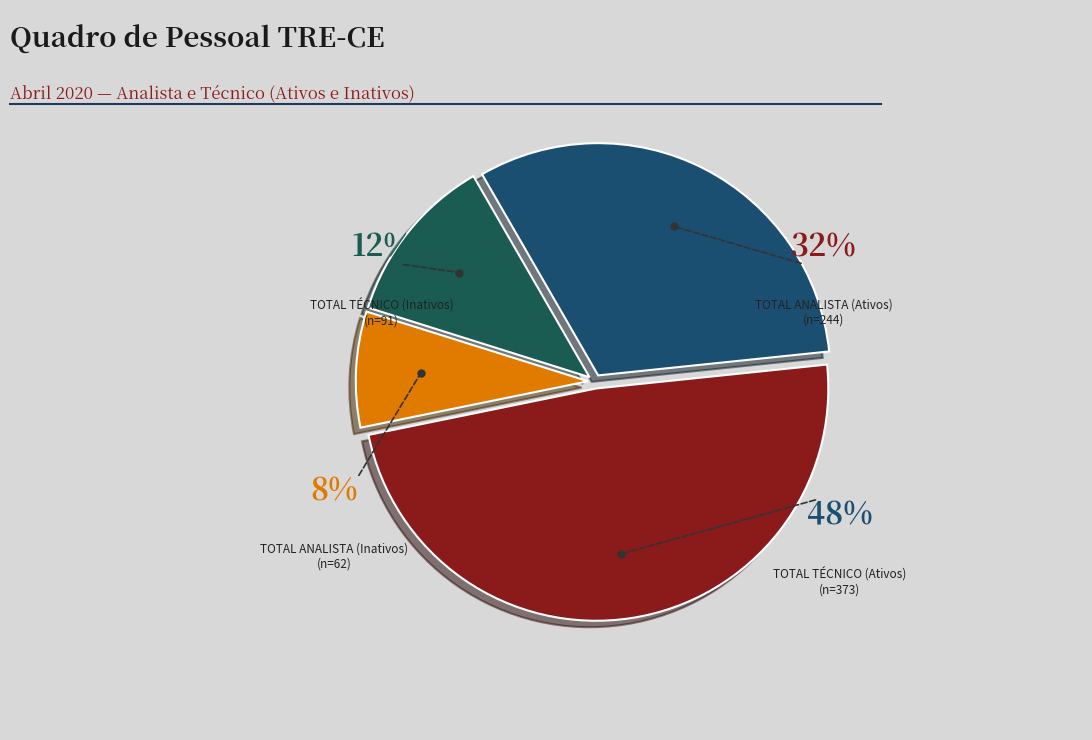

Combined, do TOTAL TÉCNICO (Ativos) and TOTAL ANALISTA (Inativos) account for over 50%?

Yes